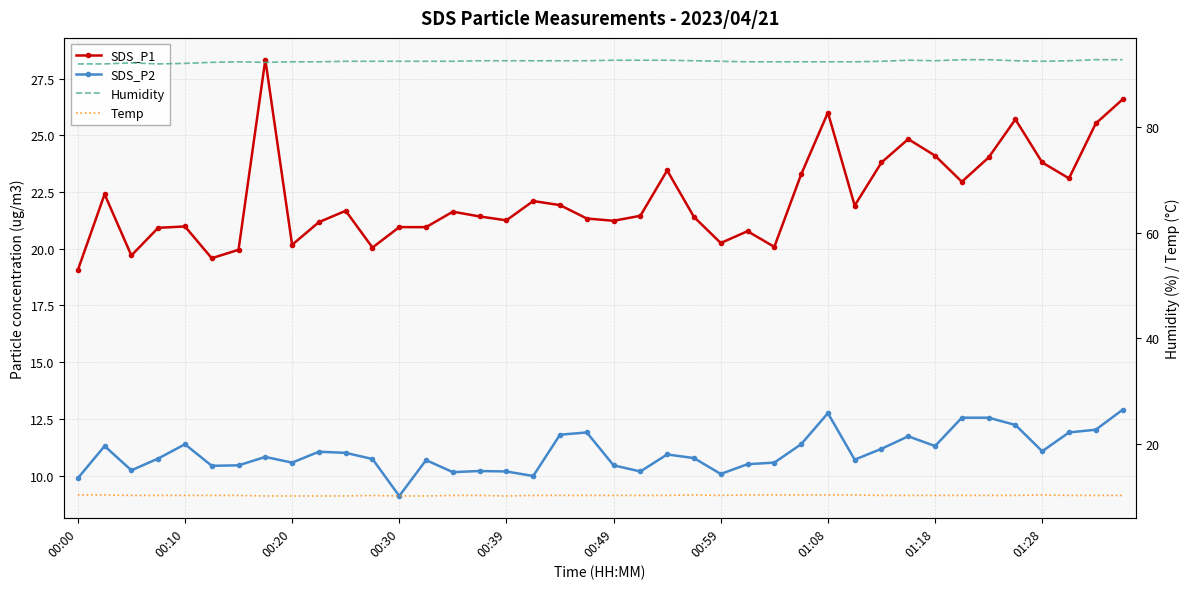

At which category does Temp reach its first local peak?

11